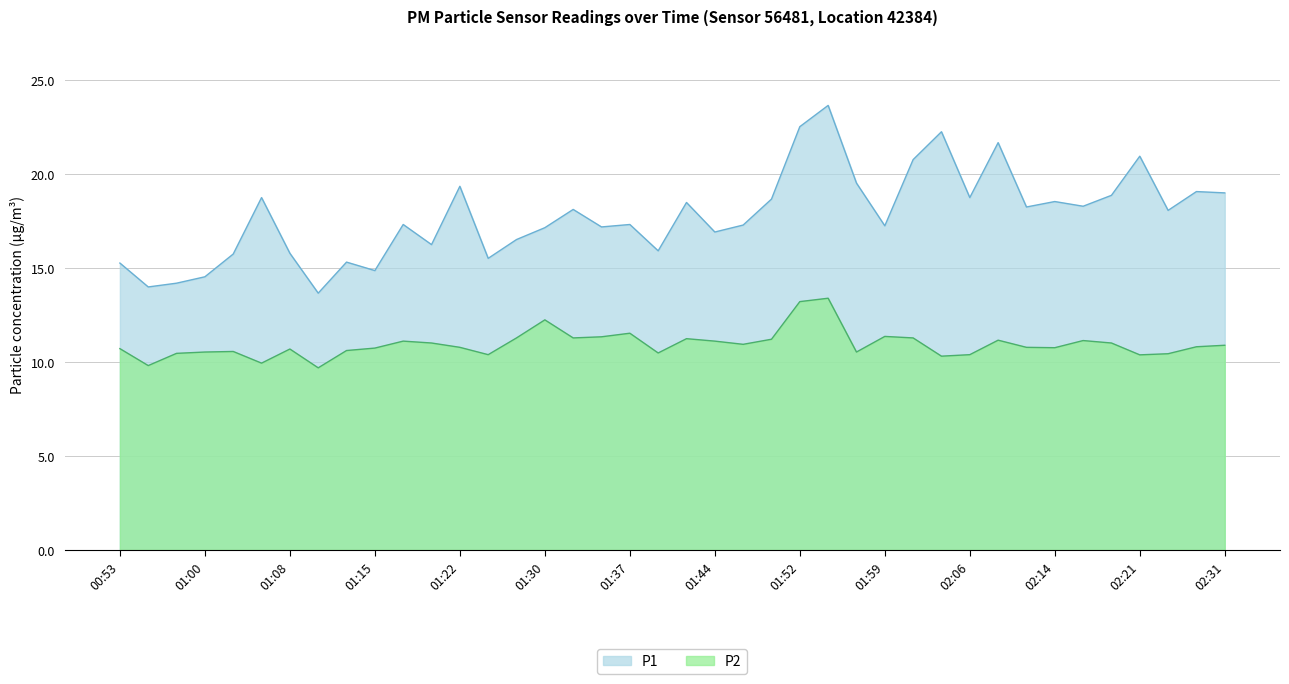

Is the value of P2 at 01:15 greater than the value of P1 at 02:09?

No